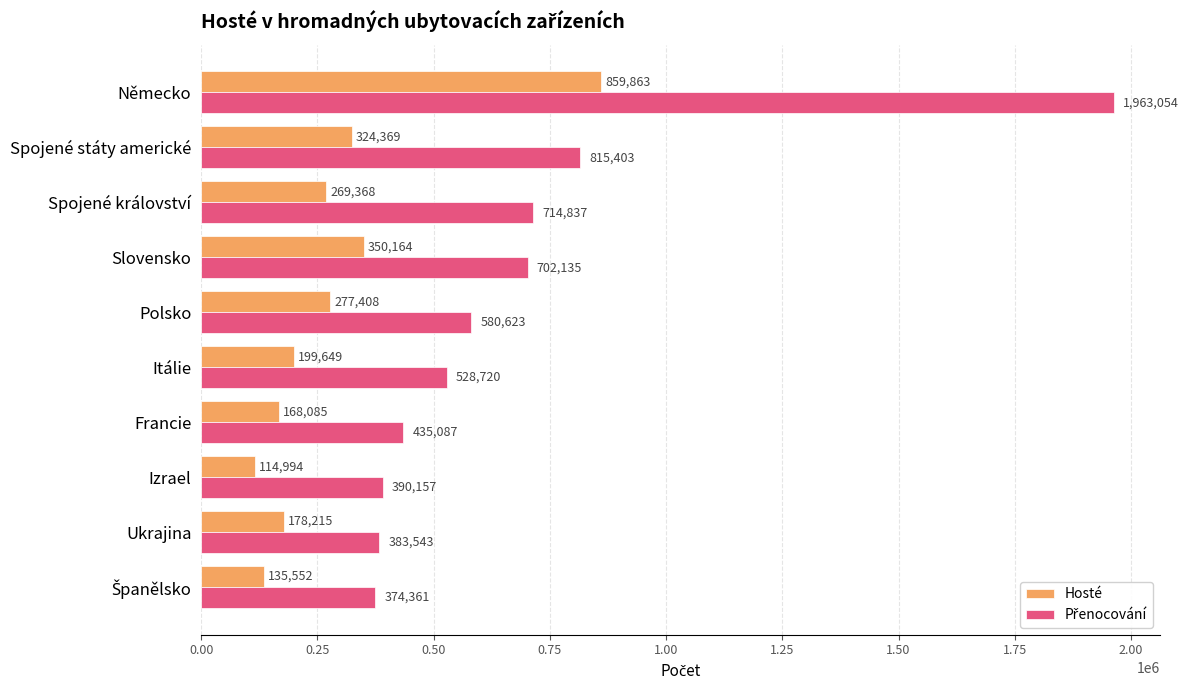

What is the minimum value shown in the chart?

114994